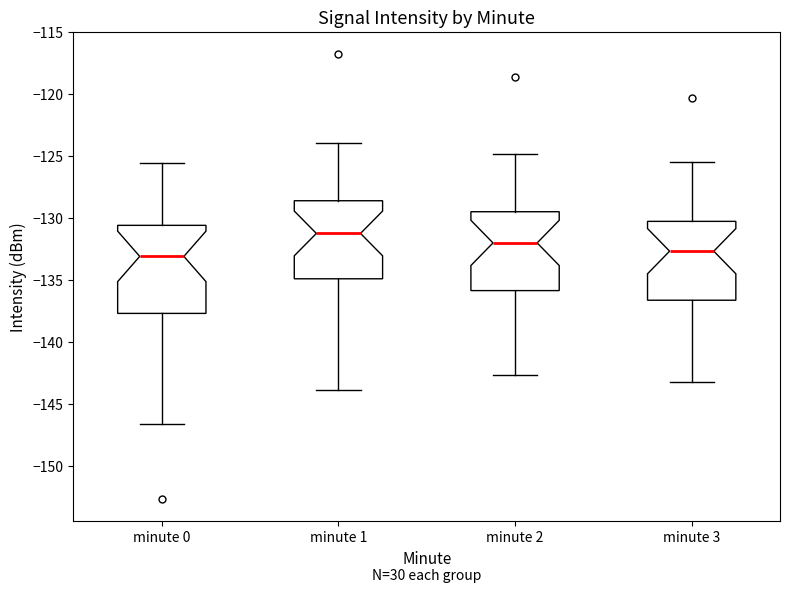

Reading left to right, read every box against the y-axis: the position of its median line, the range the box covers, and the ends of its whiskers. The values are not printed on the chart, so give them approximately, as read against the axis.

minute 0: median -133.0, box -137.5 to -130.5, whiskers -146.5 to -125.5
minute 1: median -131.0, box -135.0 to -128.5, whiskers -144.0 to -124.0
minute 2: median -132.0, box -136.0 to -129.5, whiskers -142.5 to -125.0
minute 3: median -132.5, box -136.5 to -130.5, whiskers -143.0 to -125.5